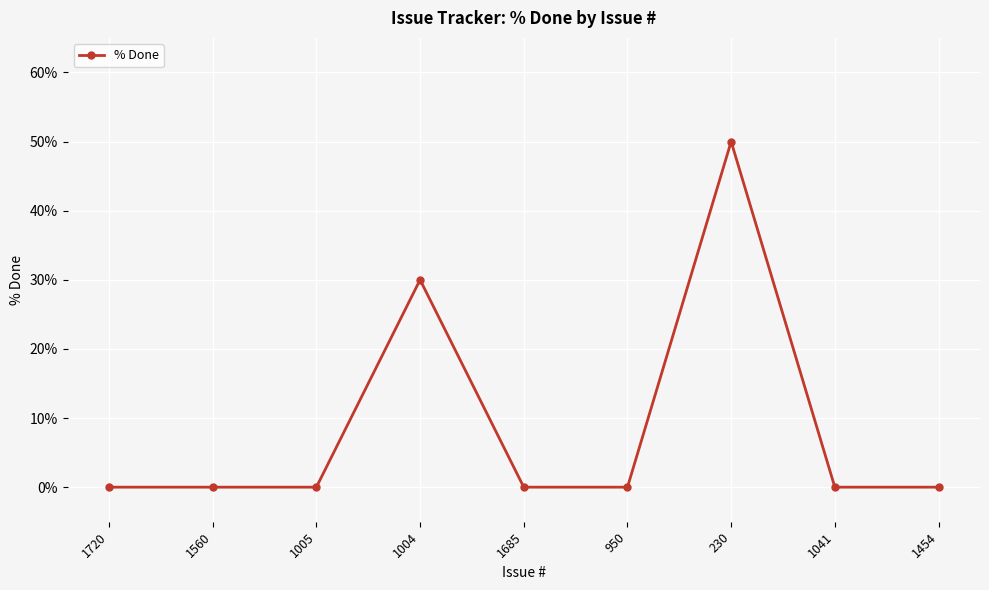

Where is the data nearest to the value 25?

1004